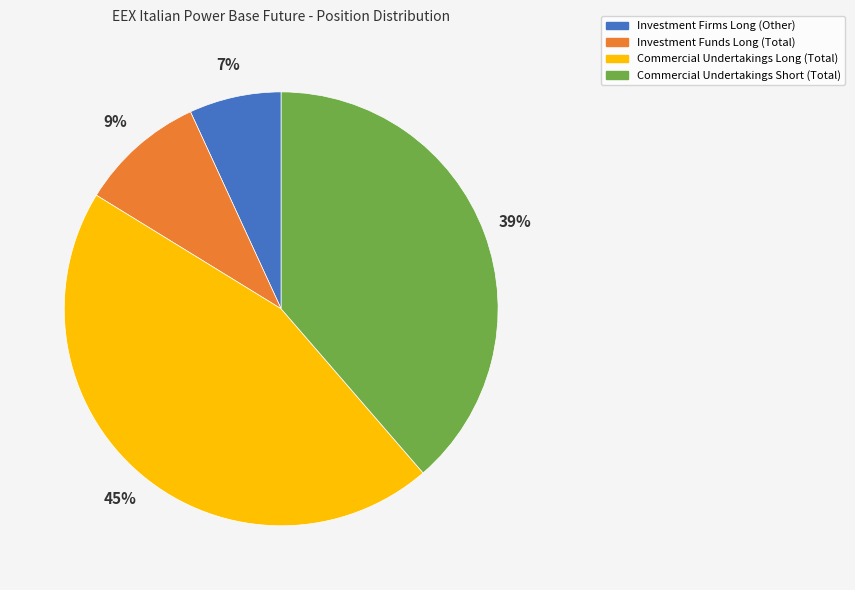

Which has a higher value, Investment Firms Long (Other) or Commercial Undertakings Long (Total)?

Commercial Undertakings Long (Total)